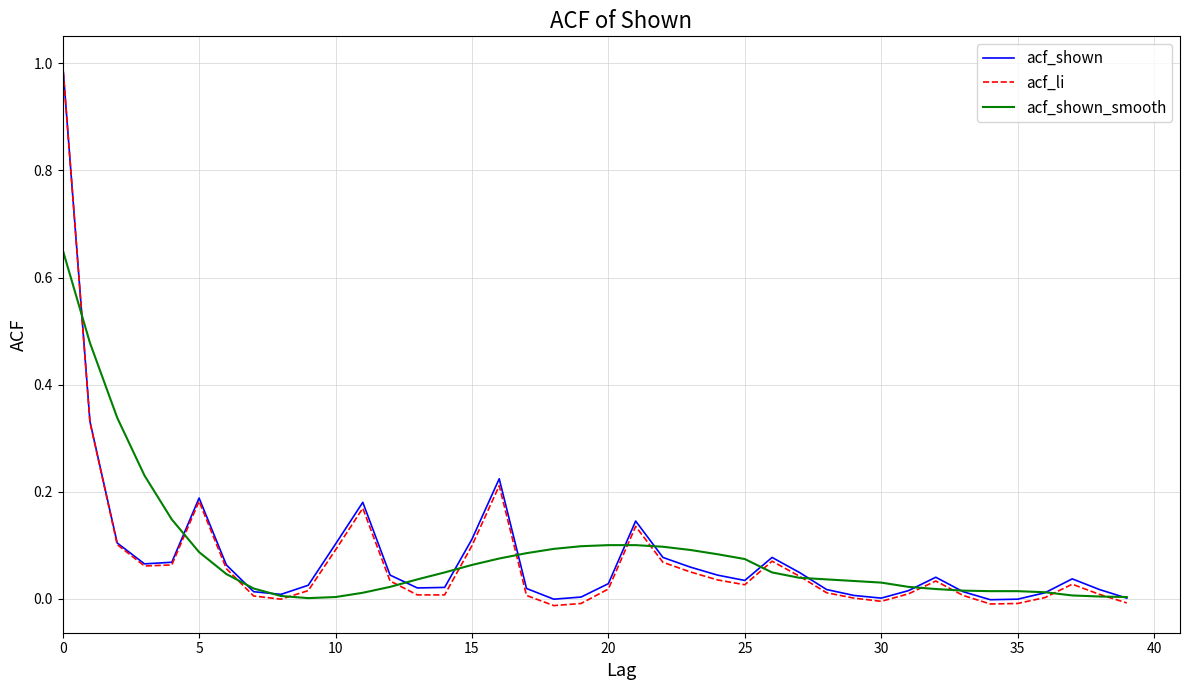

What is the maximum value shown in the chart?

1.0